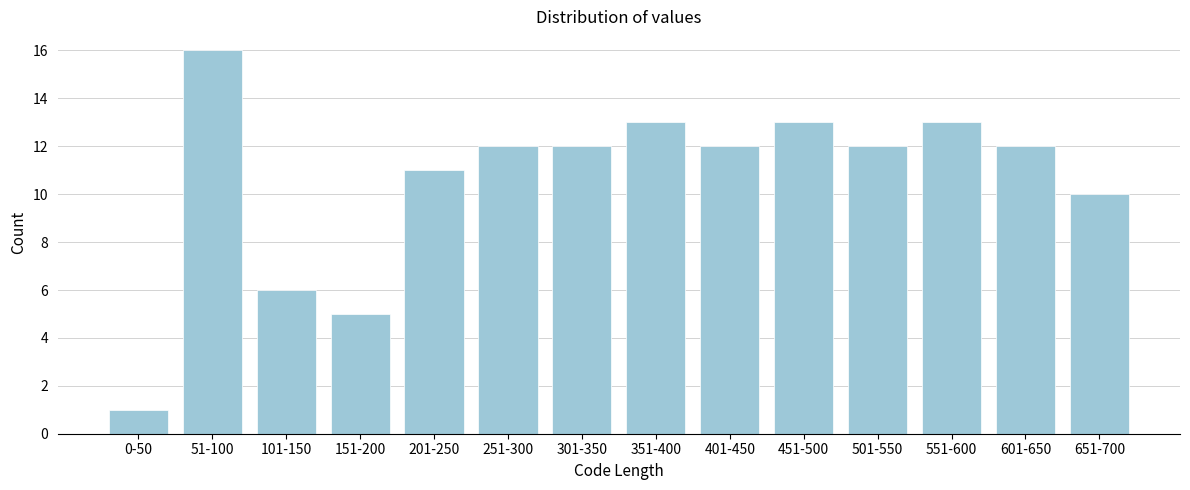

Reading right to left, transcribe all the data shown in this chart.

10	12	13	12	13	12	13	12	12	11	5	6	16	1